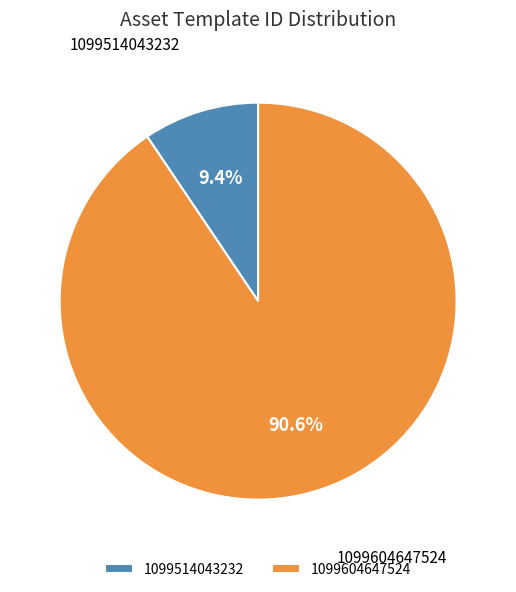

To the nearest percent, what is the combined percentage of 1099514043232 and 1099604647524?

100%